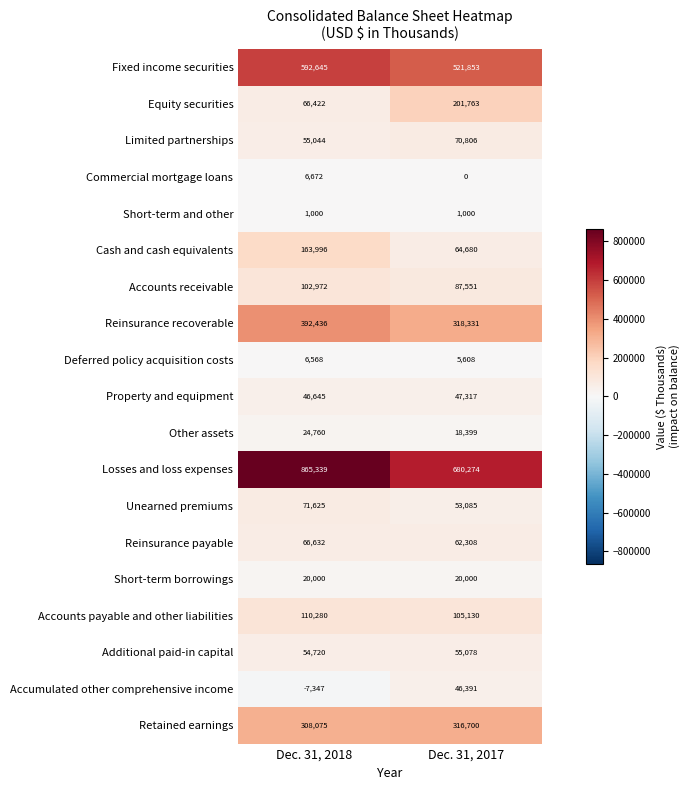

The Property and equipment series shows 16779 at Dec. 31, 2018. True or false?

False